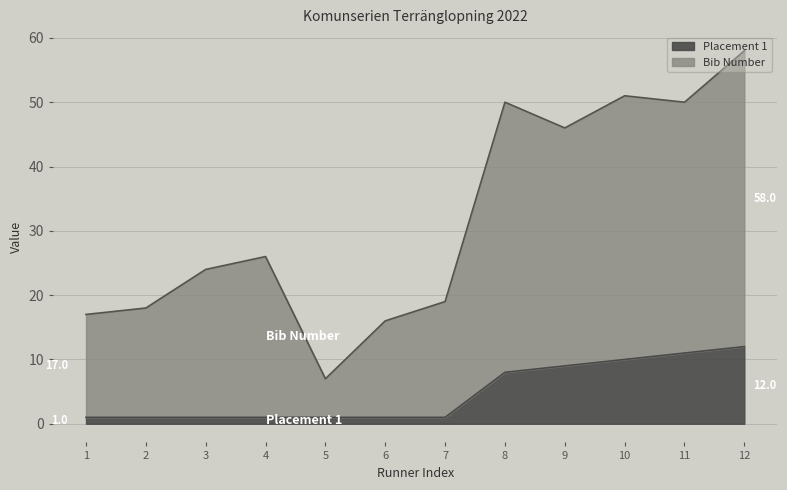

At which category is the sum across all series the highest?

12